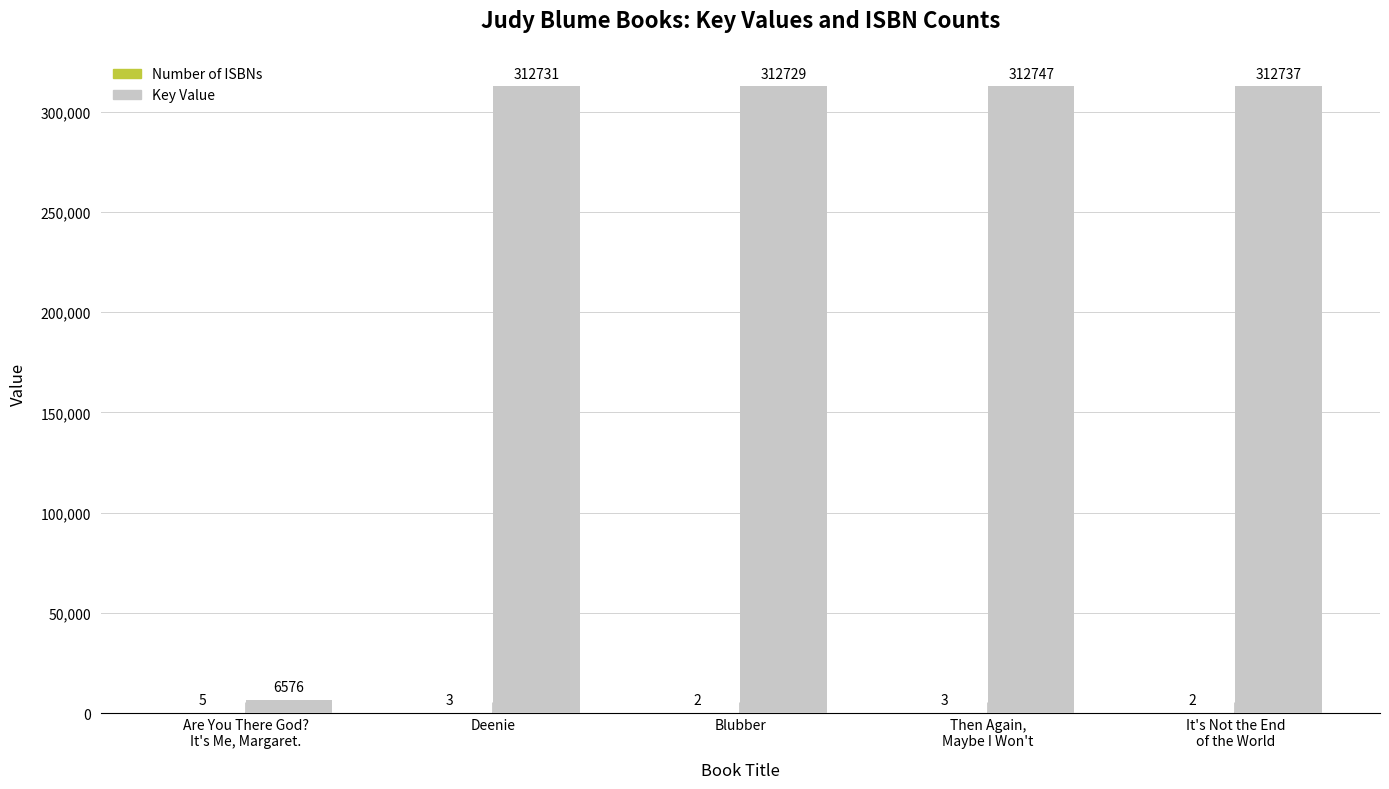

What is the sum of all Key Value values?

1257520